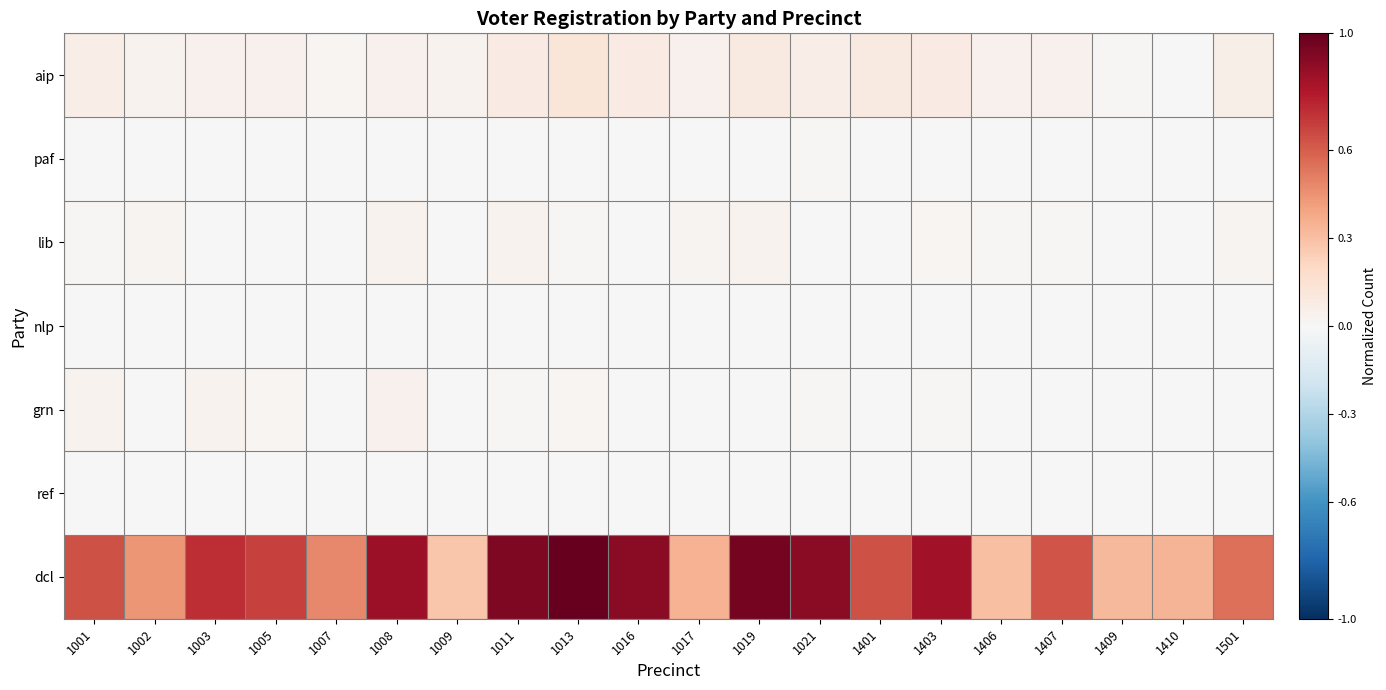

Reading right to left, transcribe all the data shown in this chart.

aip: 1501=0.1	1410=0.0	1409=0.0	1407=0.0	1406=0.0	1403=0.1	1401=0.1	1021=0.1	1019=0.1	1017=0.0	1016=0.1	1013=0.1	1011=0.1	1009=0.0	1008=0.0	1007=0.0	1005=0.0	1003=0.0	1002=0.0	1001=0.1
paf: 1501=0.0	1410=0.0	1409=0.0	1407=0.0	1406=0.0	1403=0.0	1401=0.0	1021=0.0	1019=0.0	1017=0.0	1016=0.0	1013=0.0	1011=0.0	1009=0.0	1008=0.0	1007=0.0	1005=0.0	1003=0.0	1002=0.0	1001=0.0
lib: 1501=0.0	1410=0.0	1409=0.0	1407=0.0	1406=0.0	1403=0.0	1401=0.0	1021=0.0	1019=0.0	1017=0.0	1016=0.0	1013=0.0	1011=0.0	1009=0.0	1008=0.0	1007=0.0	1005=0.0	1003=0.0	1002=0.0	1001=0.0
nlp: 1501=0.0	1410=0.0	1409=0.0	1407=0.0	1406=0.0	1403=0.0	1401=0.0	1021=0.0	1019=0.0	1017=0.0	1016=0.0	1013=0.0	1011=0.0	1009=0.0	1008=0.0	1007=0.0	1005=0.0	1003=0.0	1002=0.0	1001=0.0
grn: 1501=0.0	1410=0.0	1409=0.0	1407=0.0	1406=0.0	1403=0.0	1401=0.0	1021=0.0	1019=0.0	1017=0.0	1016=0.0	1013=0.0	1011=0.0	1009=0.0	1008=0.0	1007=0.0	1005=0.0	1003=0.0	1002=0.0	1001=0.0
ref: 1501=0.0	1410=0.0	1409=0.0	1407=0.0	1406=0.0	1403=0.0	1401=0.0	1021=0.0	1019=0.0	1017=0.0	1016=0.0	1013=0.0	1011=0.0	1009=0.0	1008=0.0	1007=0.0	1005=0.0	1003=0.0	1002=0.0	1001=0.0
dcl: 1501=0.5	1410=0.3	1409=0.3	1407=0.6	1406=0.3	1403=0.8	1401=0.6	1021=0.9	1019=1.0	1017=0.3	1016=0.9	1013=1.0	1011=0.9	1009=0.3	1008=0.9	1007=0.5	1005=0.7	1003=0.7	1002=0.4	1001=0.6